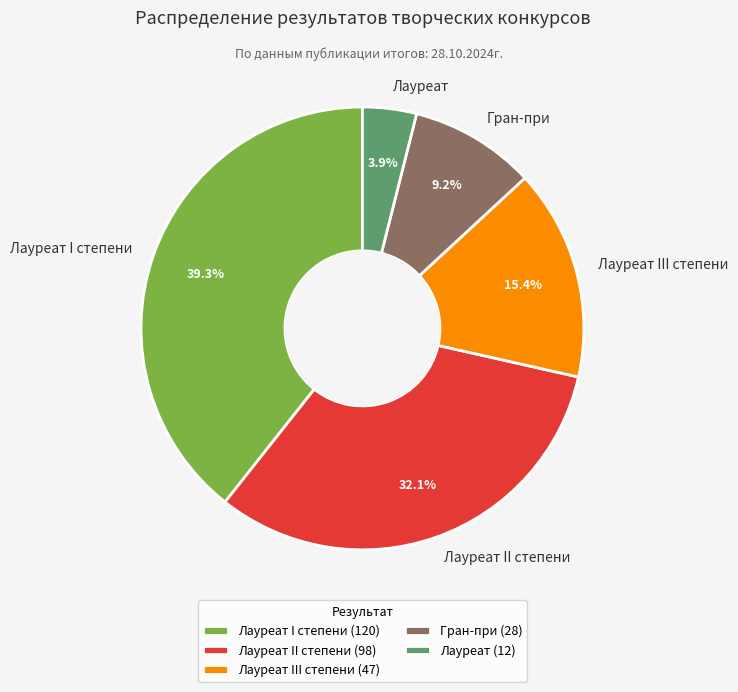

Does any single category account for the majority?

No